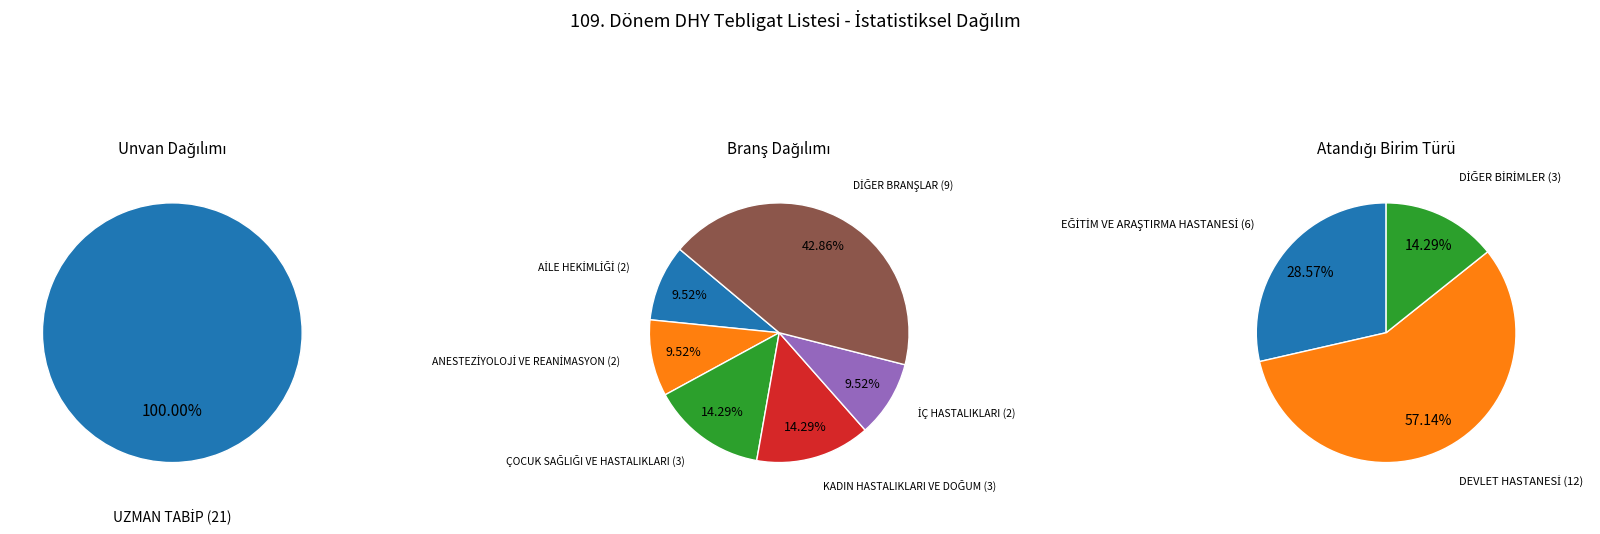

The ANESTEZİYOLOJİ VE REANİMASYON slice represents 1% of the pie. True or false?

False